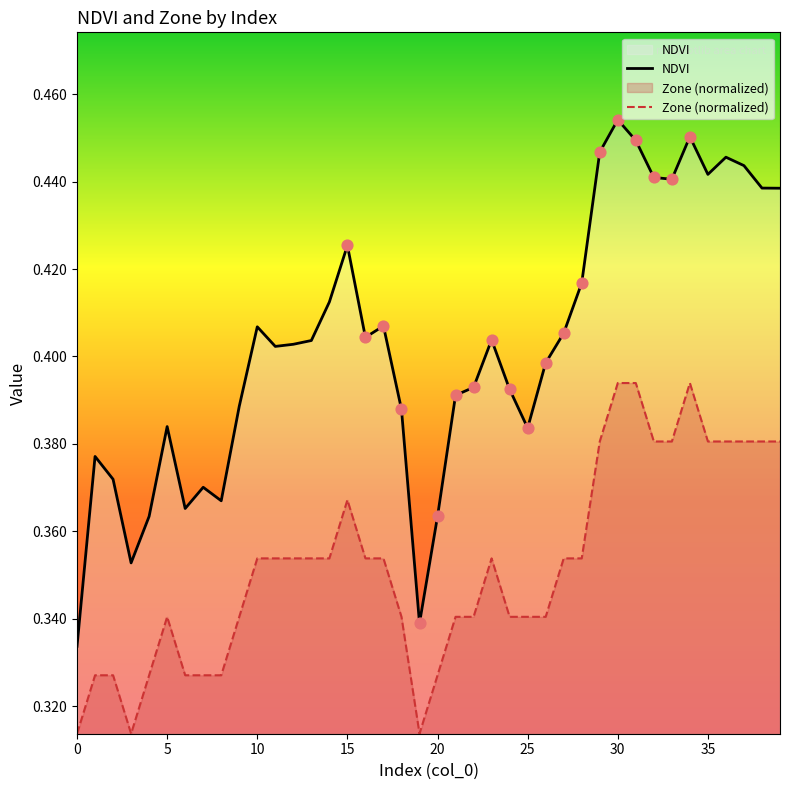

What is the total value across all series at 7?

0.7